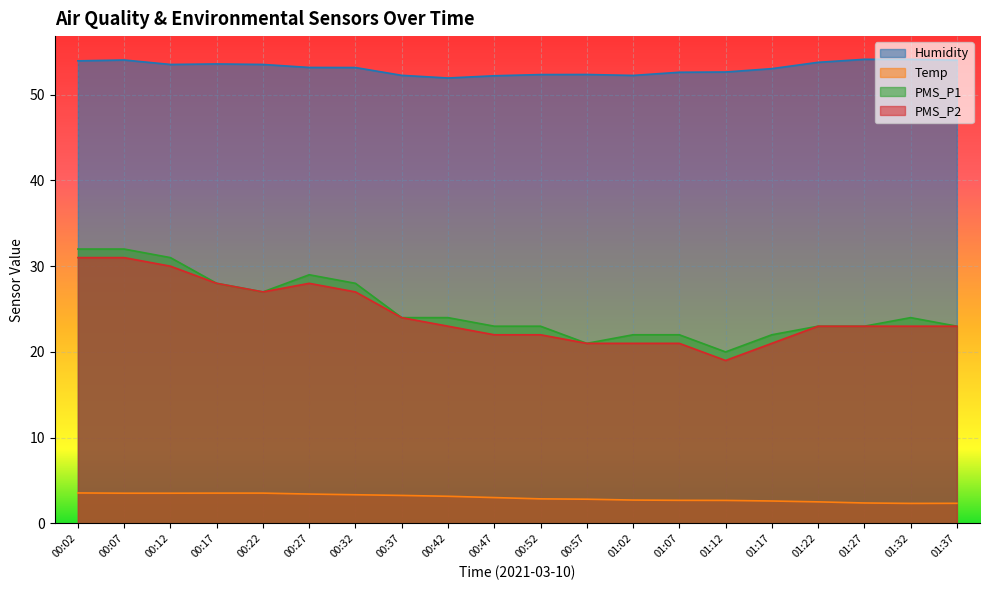

What is the lowest value of the Temp series?

2.3